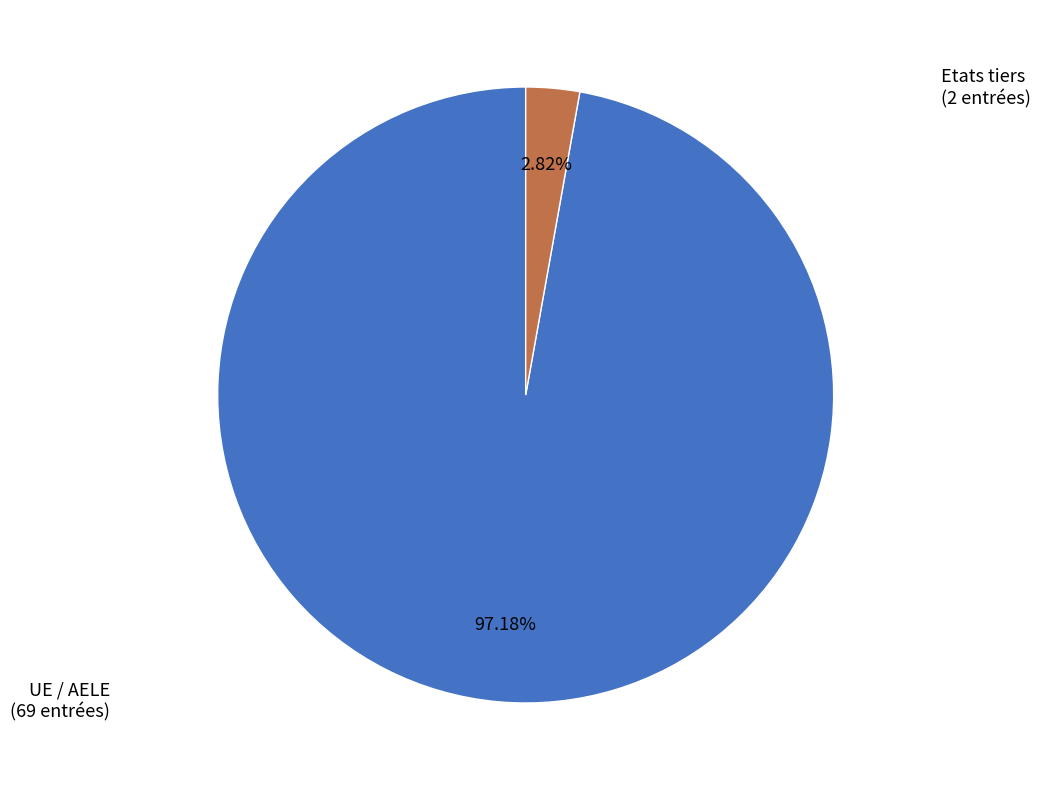

Does any single category account for the majority?

Yes